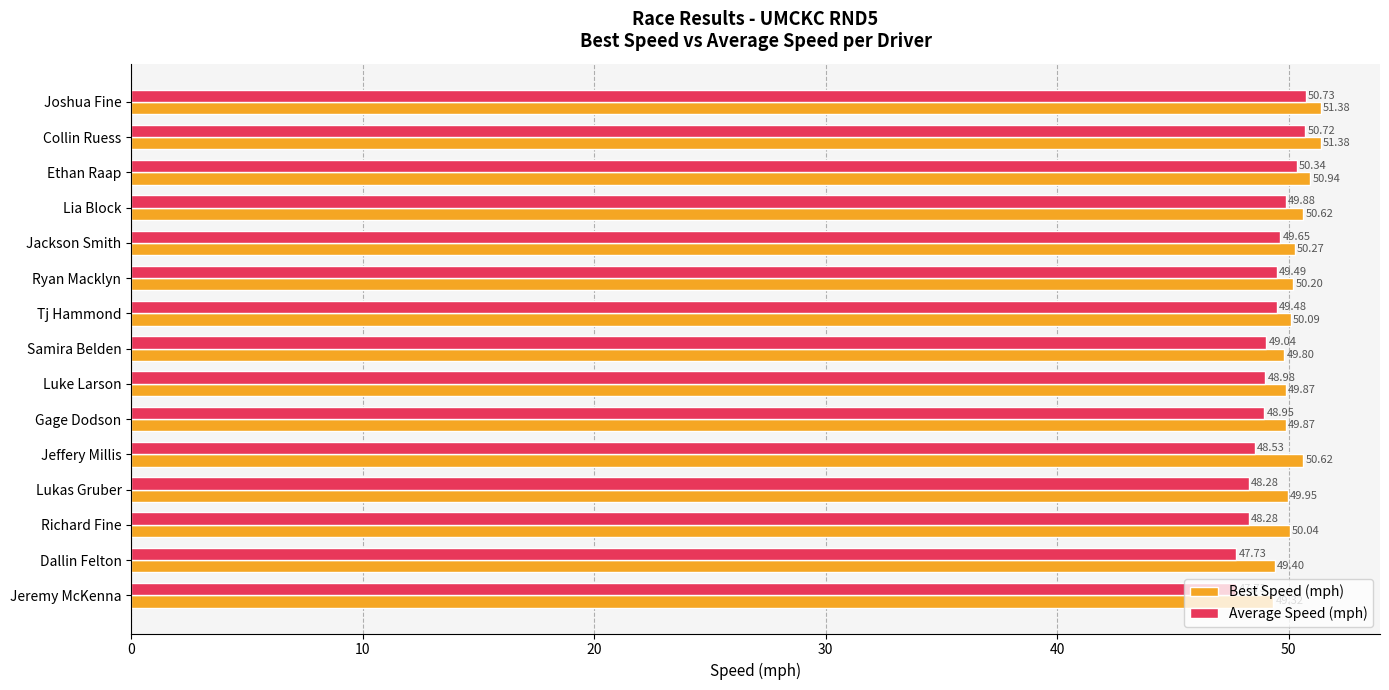

Which series has the largest range (max minus min)?

Average Speed (mph)